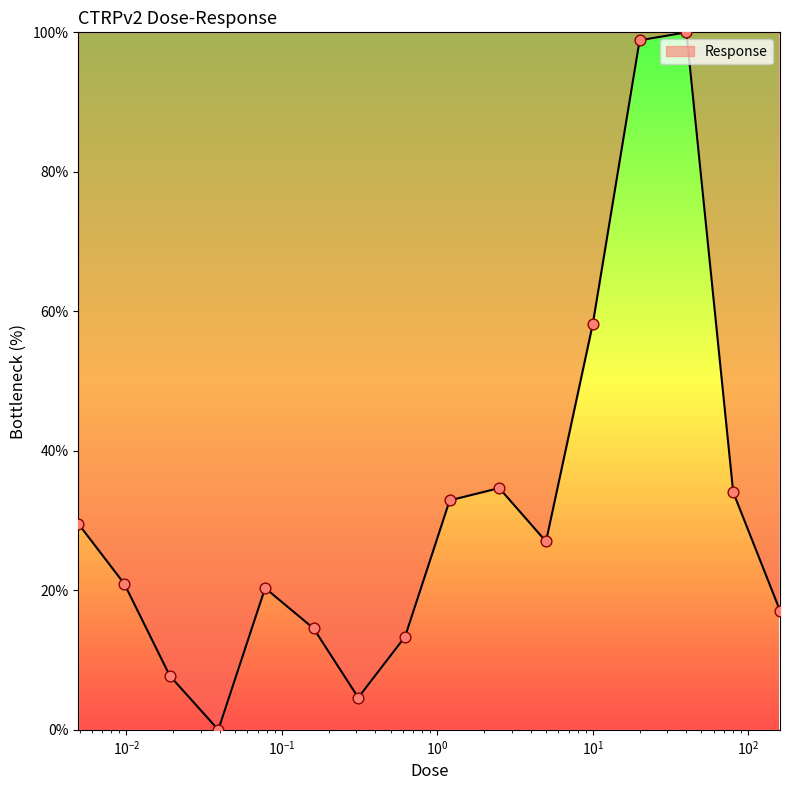

What is the maximum value shown in the chart?

100.0